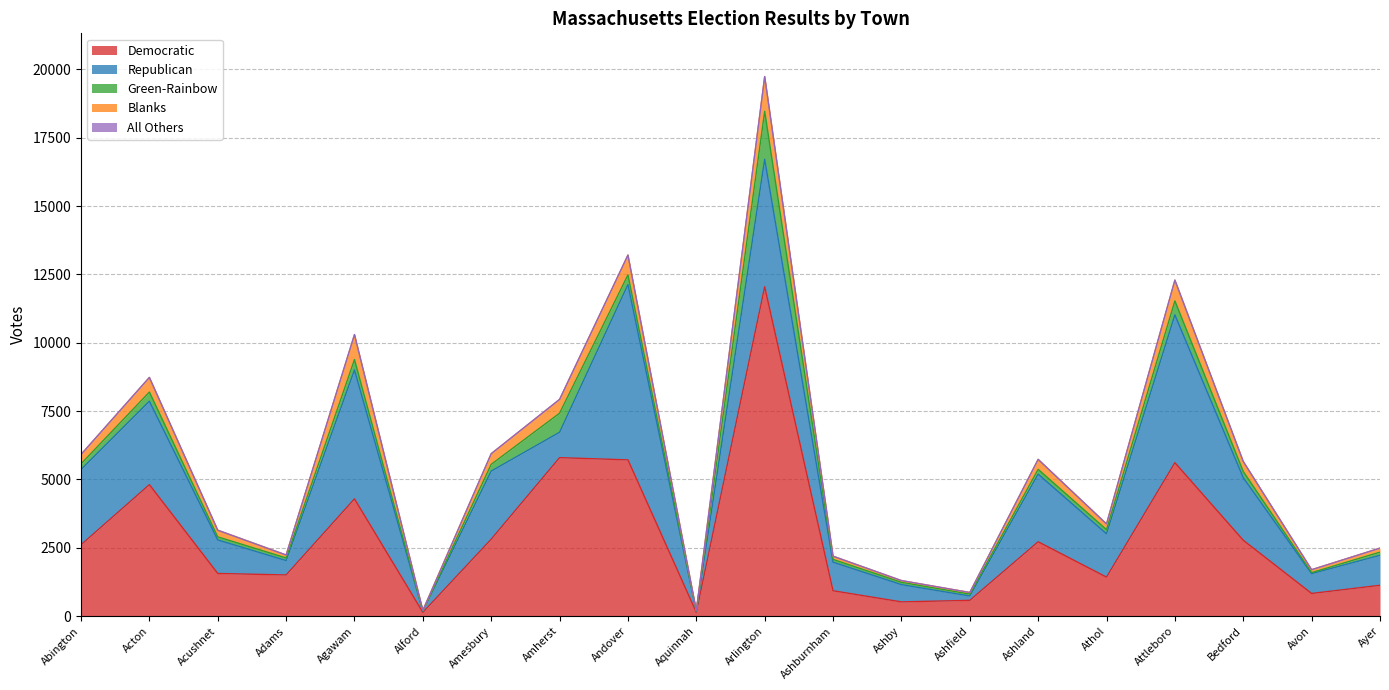

Which has a higher value, Attleboro or Amherst?

Amherst